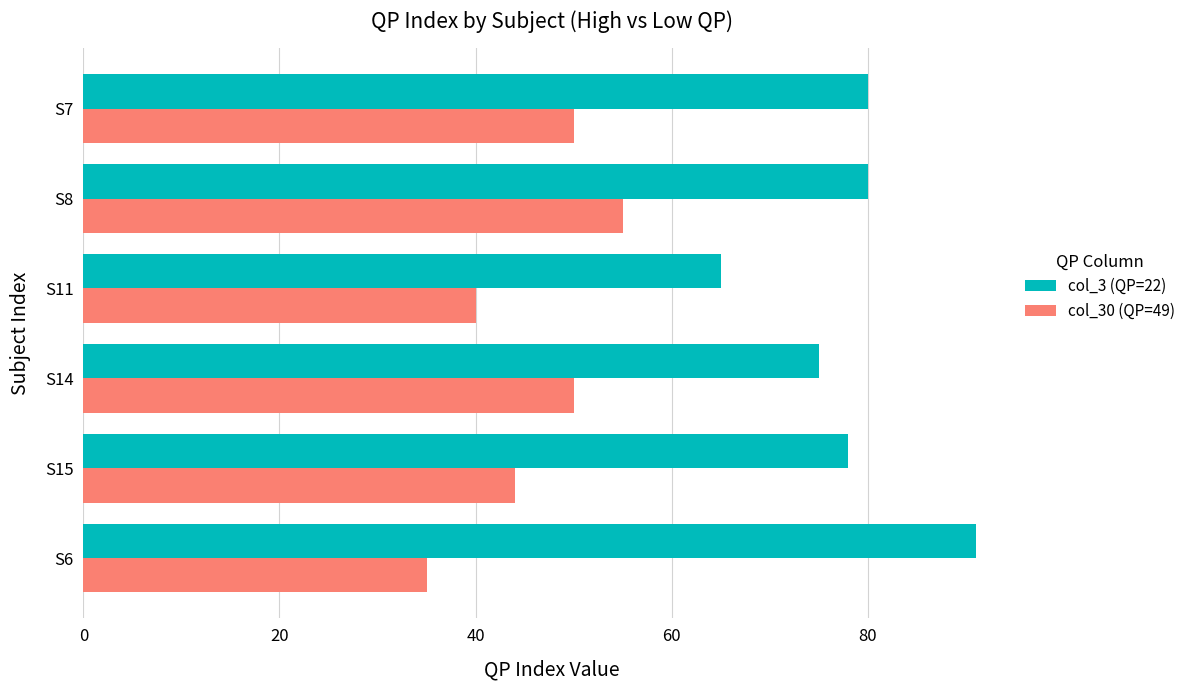

Which series has the largest range (max minus min)?

col_3 (QP=22)